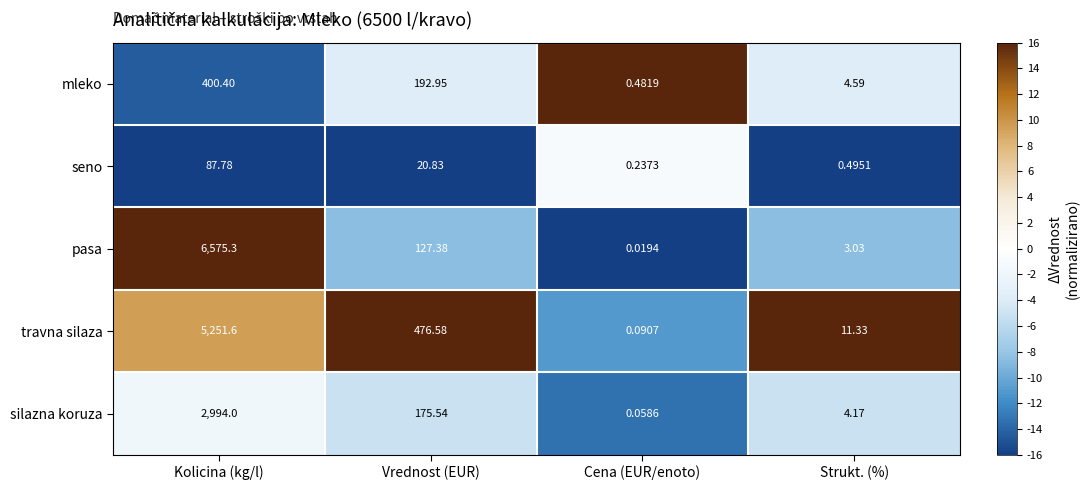

List the series in order of their peak value, lowest first.

seno, mleko, silazna koruza, travna silaza, pasa